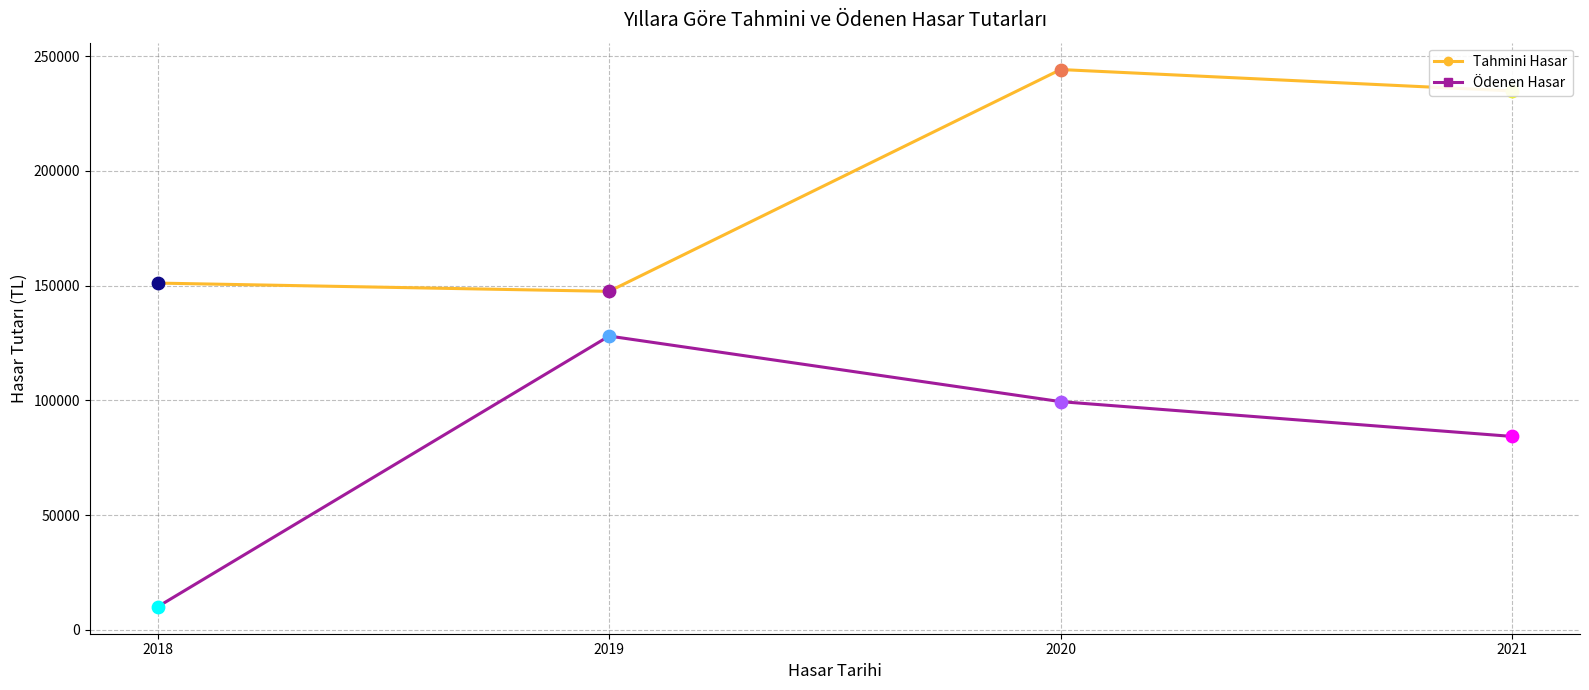

What is the total value across all series at 2019?

275458.0